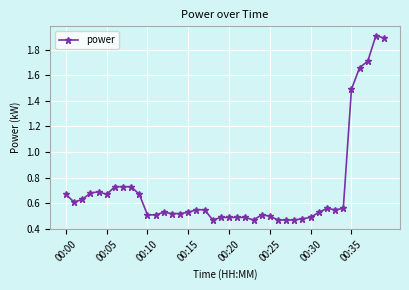

How many categories are shown in the chart?

40